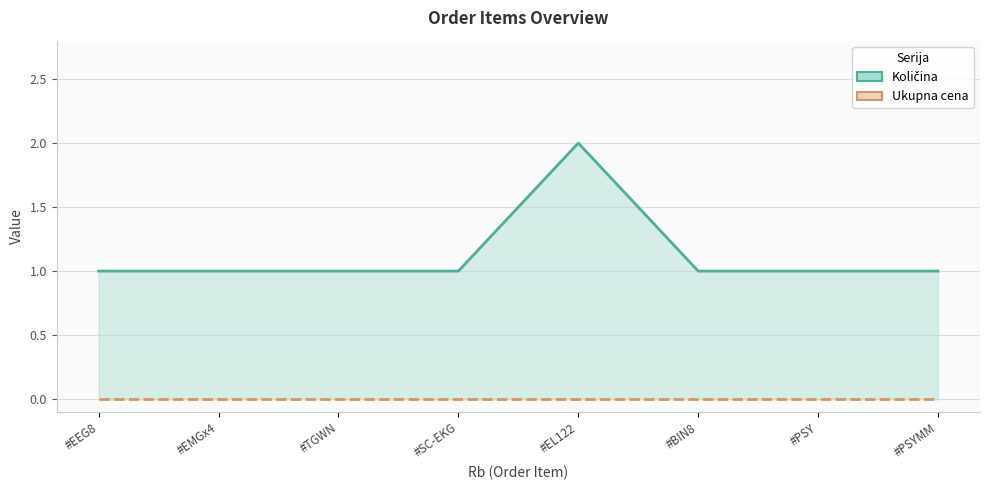

What are all the series names shown in the legend?

Količina, Ukupna cena